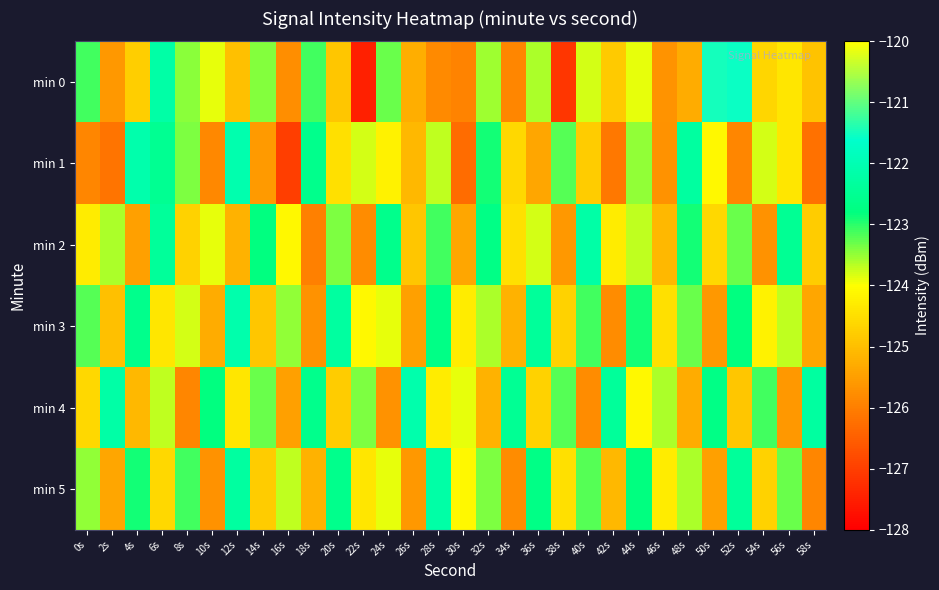

How many categories are shown in the chart?

30